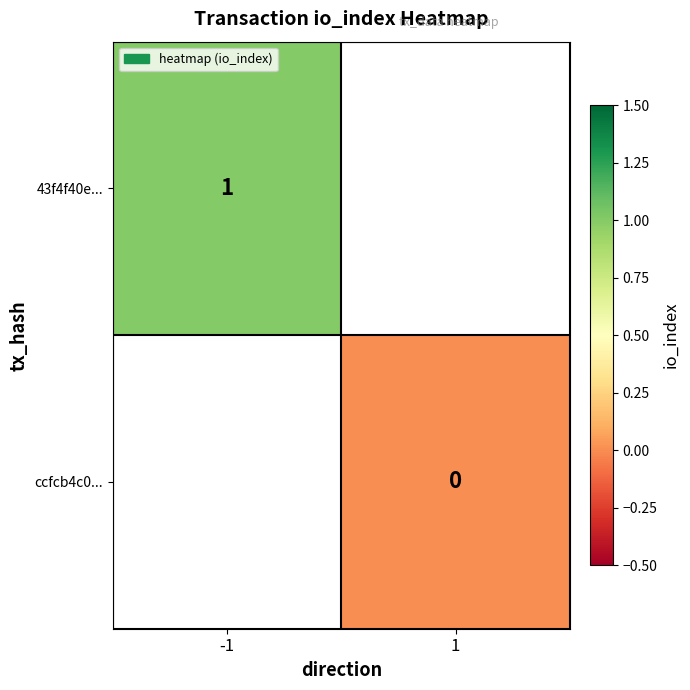

Is the value of 43f4f40e... at -1 greater than the value of ccfcb4c0... at 1?

Yes